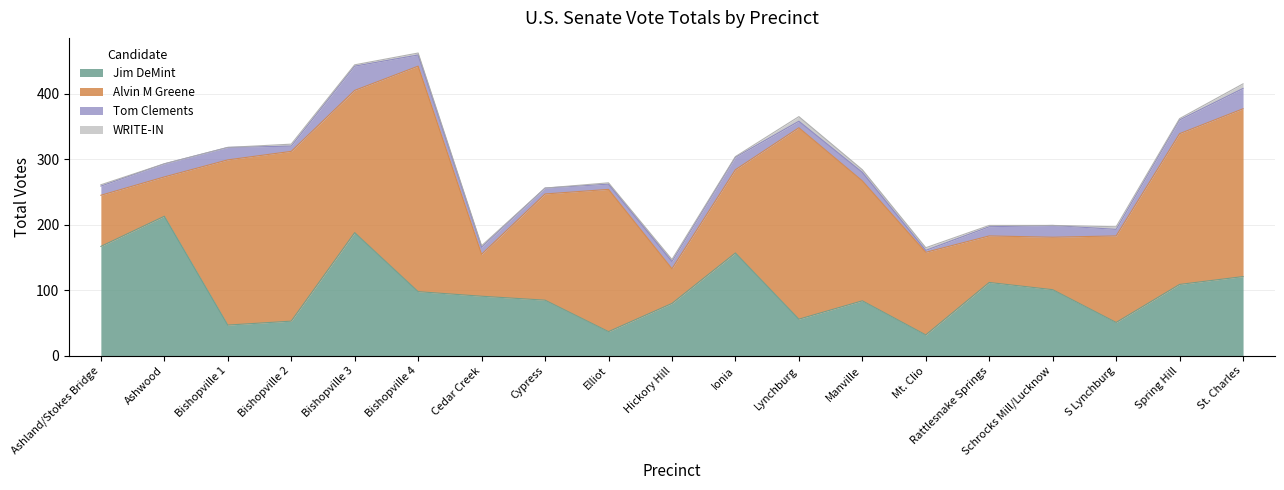

At which label does WRITE-IN reach its peak?

Lynchburg